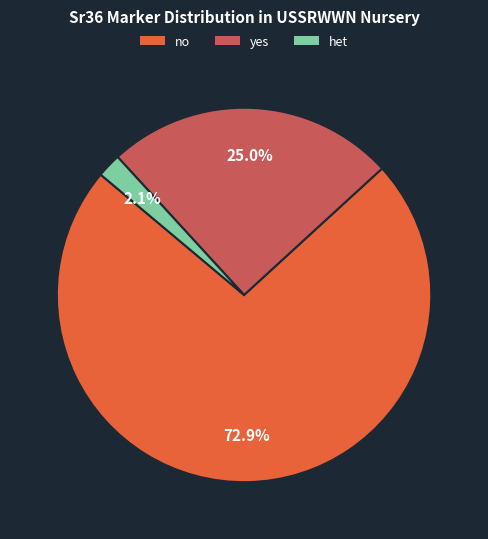

Which has a higher value, yes or het?

yes